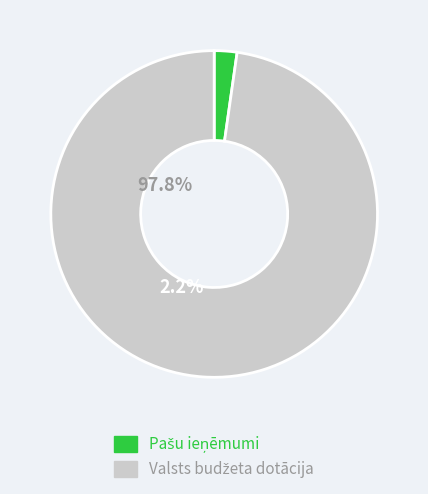

Is there any slice that represents more than half of the pie?

Yes